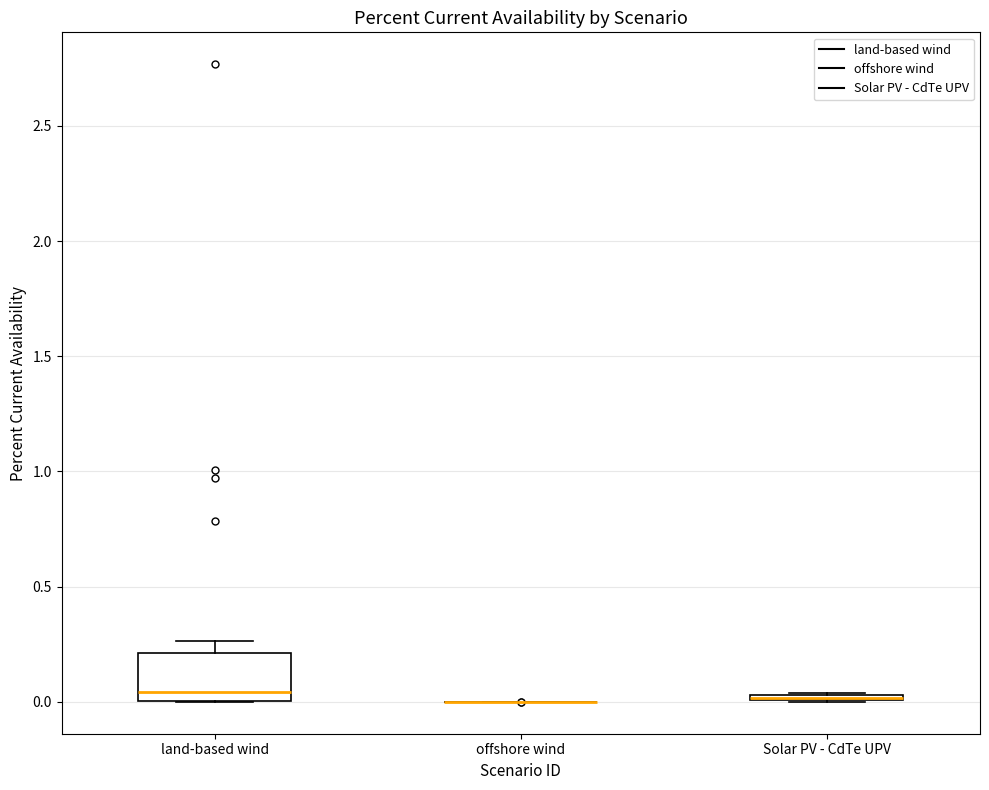

Which box is the tallest, from its lower edge to its upper edge?

land-based wind